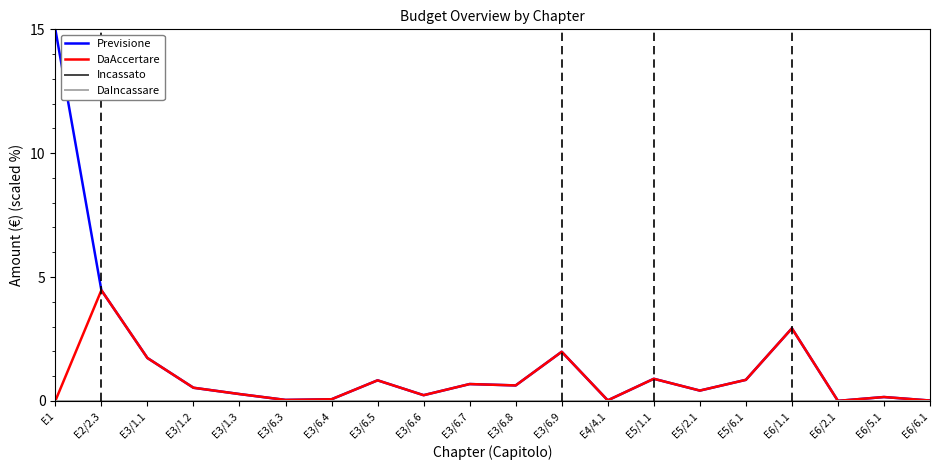

Between E6/6.1 and E5/2.1, which is larger?

E5/2.1